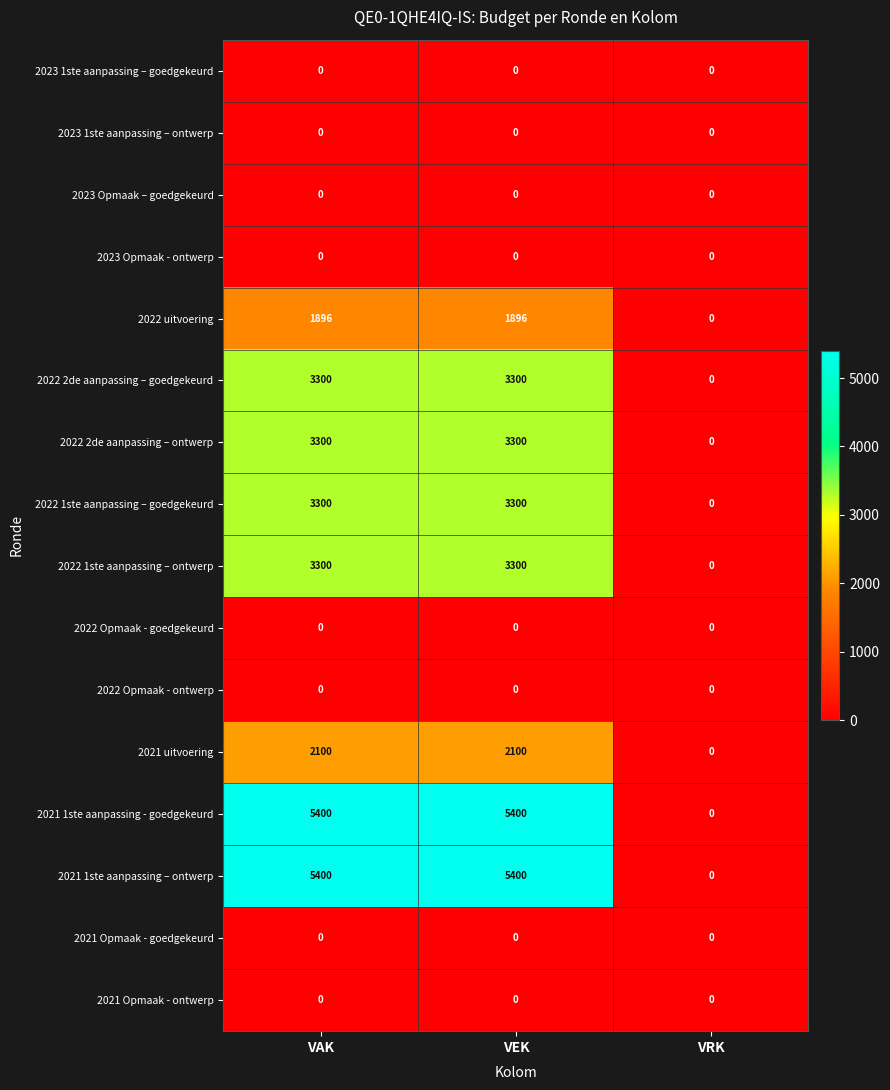

At which label does 2021 1ste aanpassing – ontwerp reach its minimum?

VRK